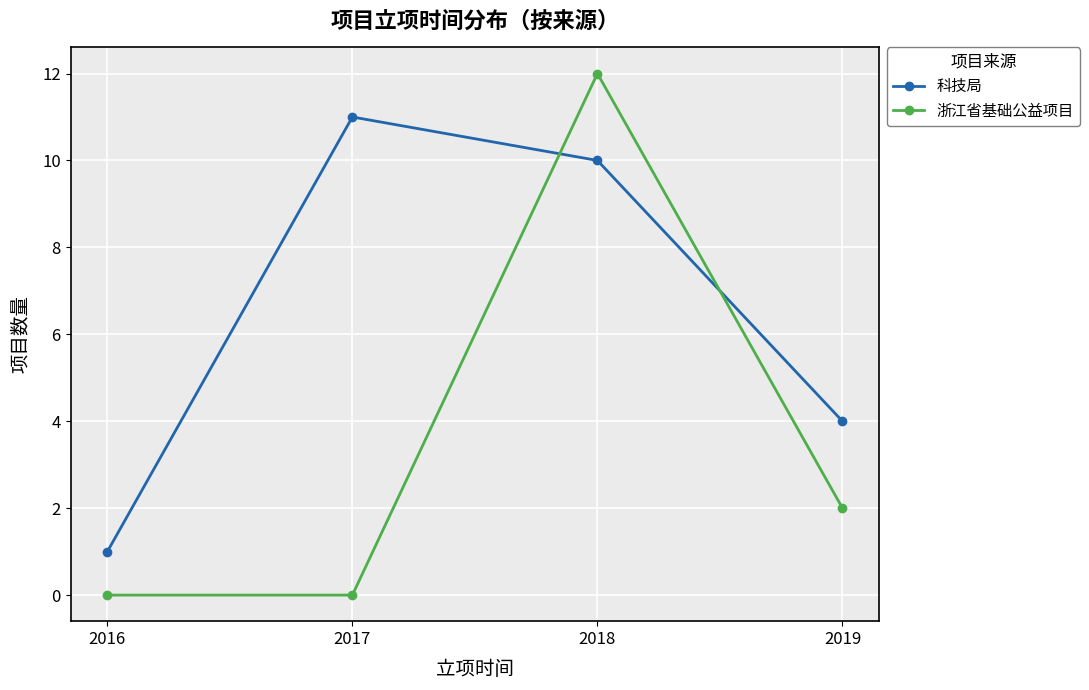

What is the sum of the 科技局 values at 2019 and 2018?

14